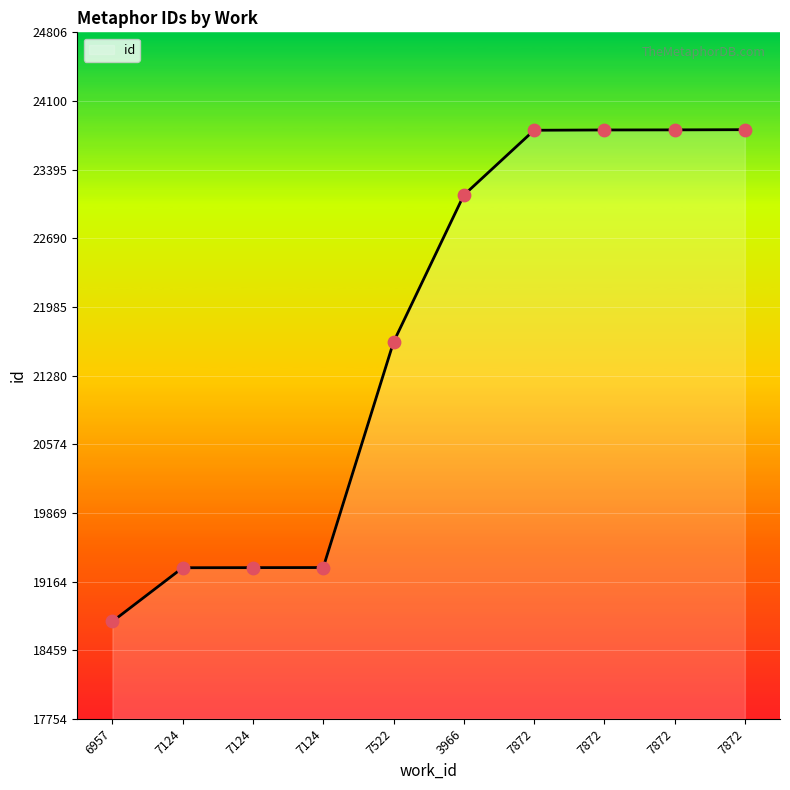

How many lines are shown in the chart?

1